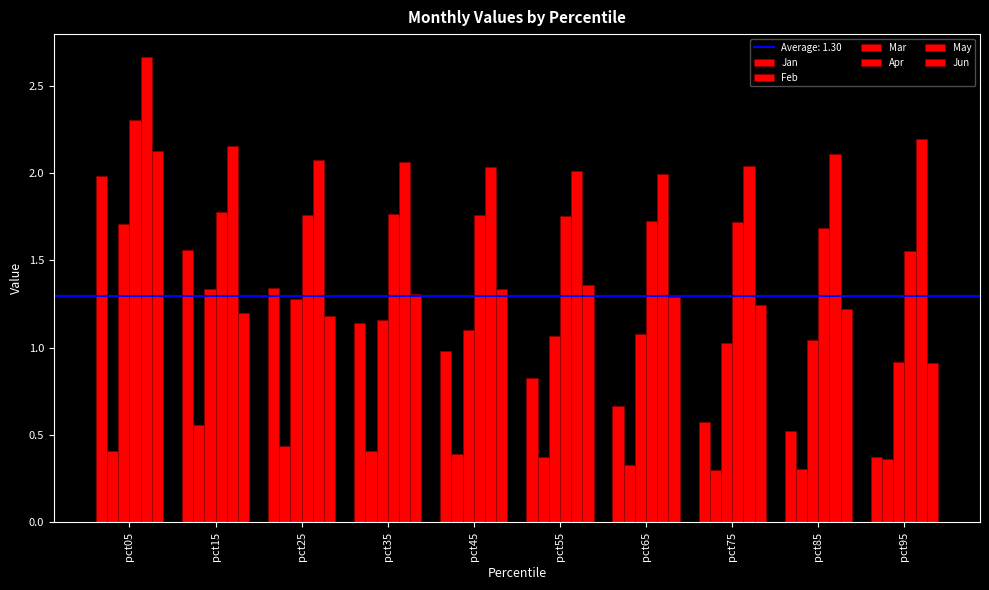

Are the bars grouped side by side (vs. stacked)?

Yes